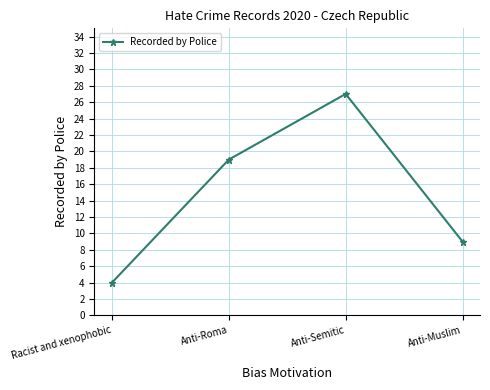

Reading left to right, extract all data points from this chart.

Racist and xenophobic=4	Anti-Roma=19	Anti-Semitic=27	Anti-Muslim=9